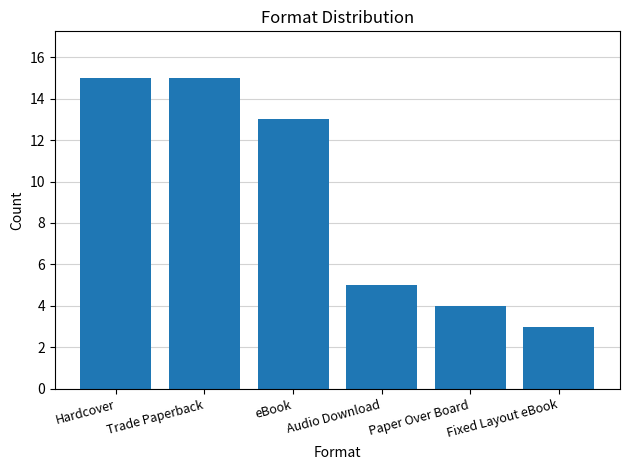

What is the smallest value displayed?

3